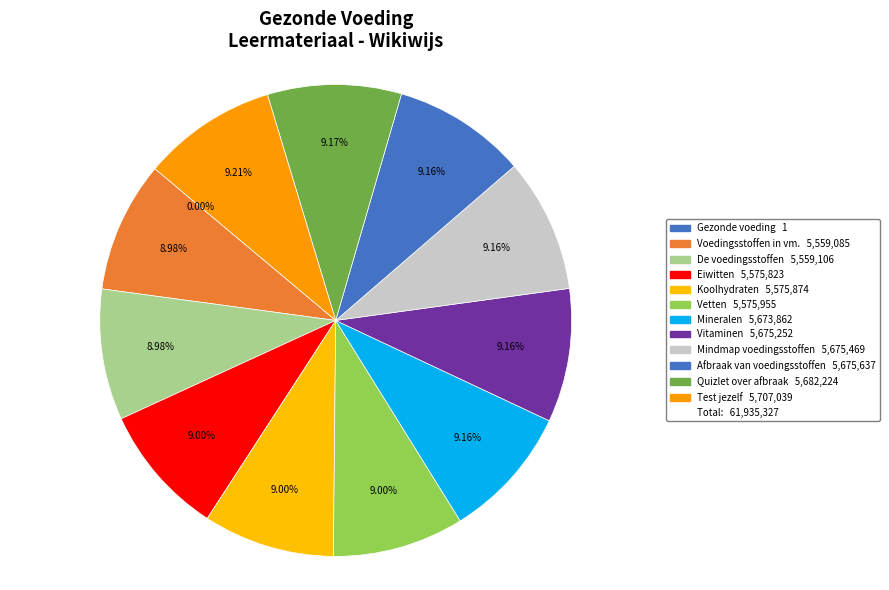

How many slices are in this pie chart?

12